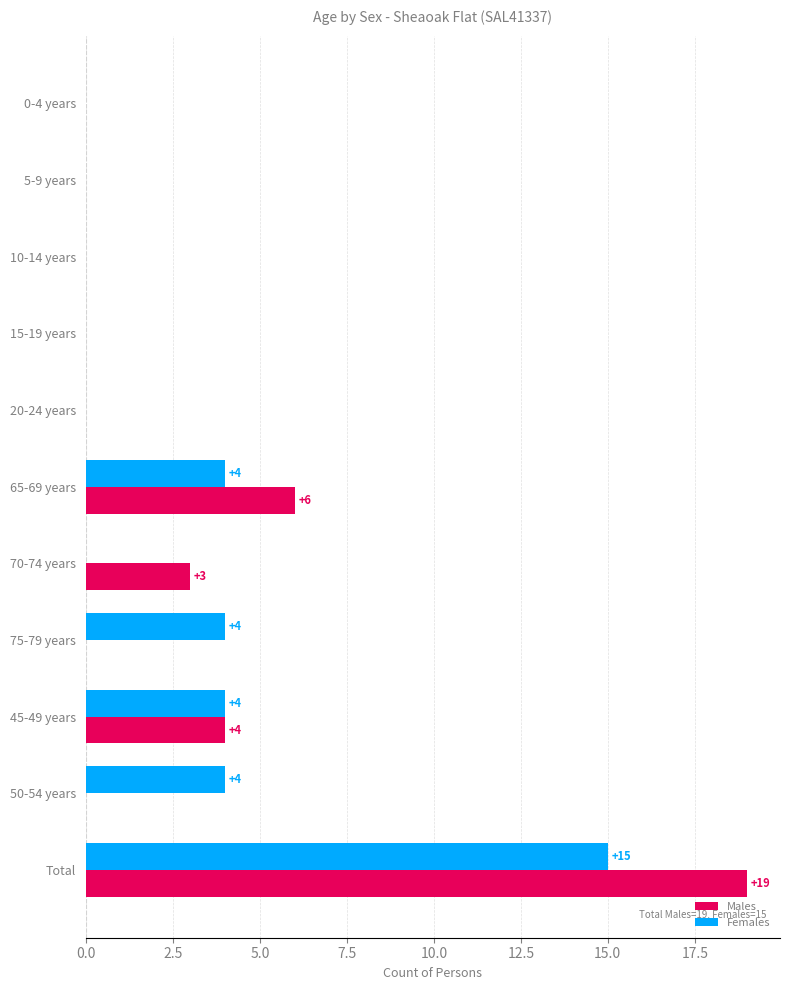

At which category is the sum across all series the highest?

Total